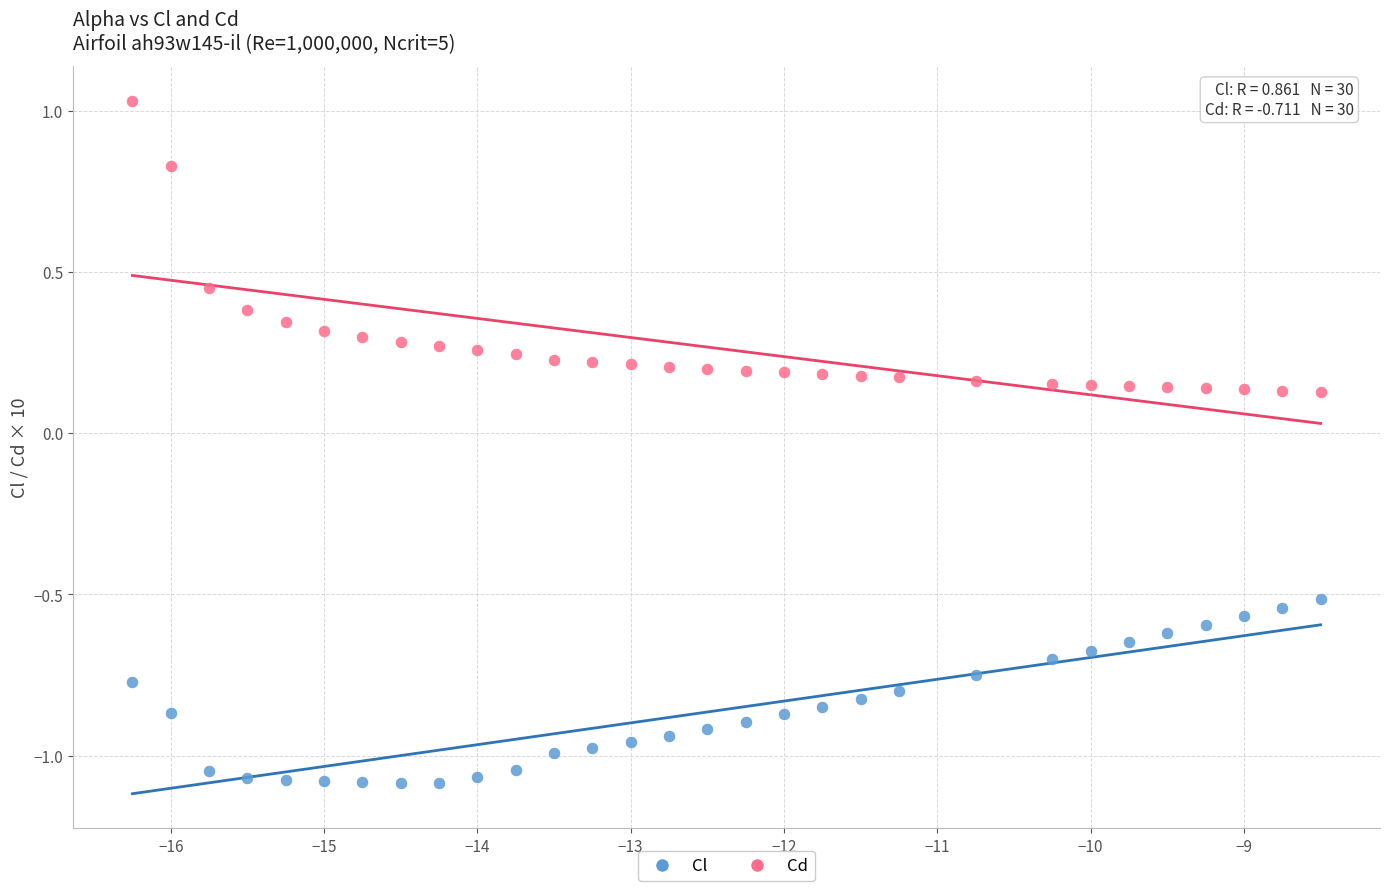

Across all data points, what is the range of Y values (max minus min)?

2.1